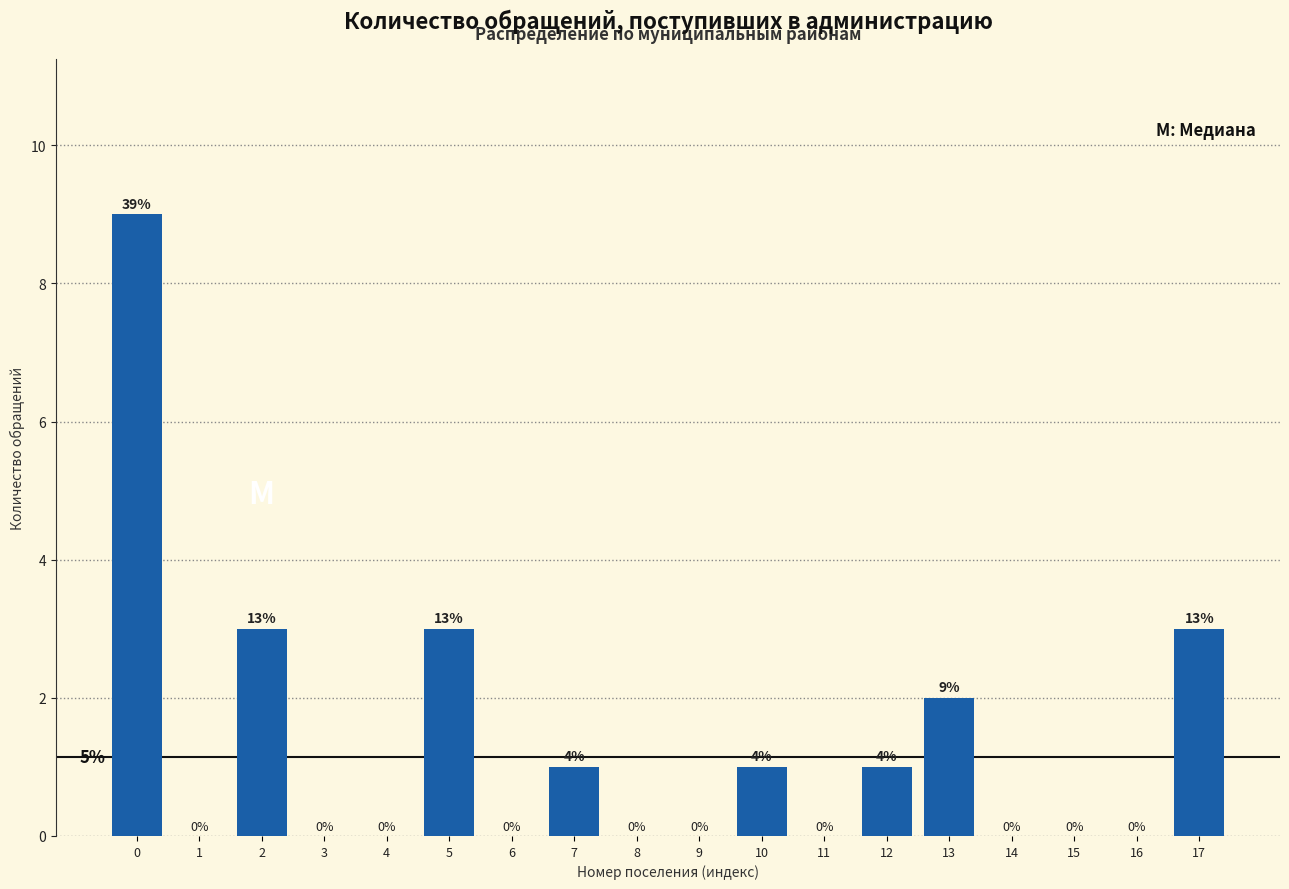

Reading left to right, list all the values displayed in this chart.

0=9	1=0	2=3	3=0	4=0	5=3	6=0	7=1	8=0	9=0	10=1	11=0	12=1	13=2	14=0	15=0	16=0	17=3